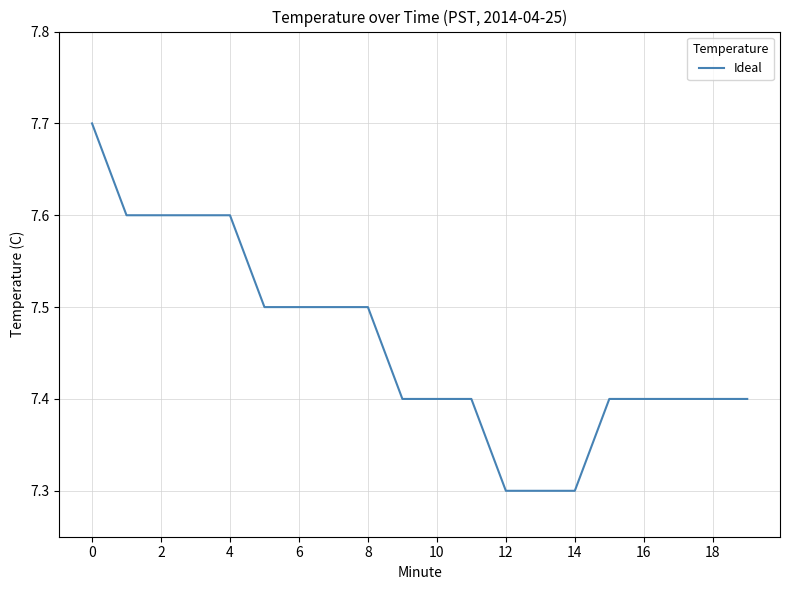

What is the greatest value displayed?

7.7